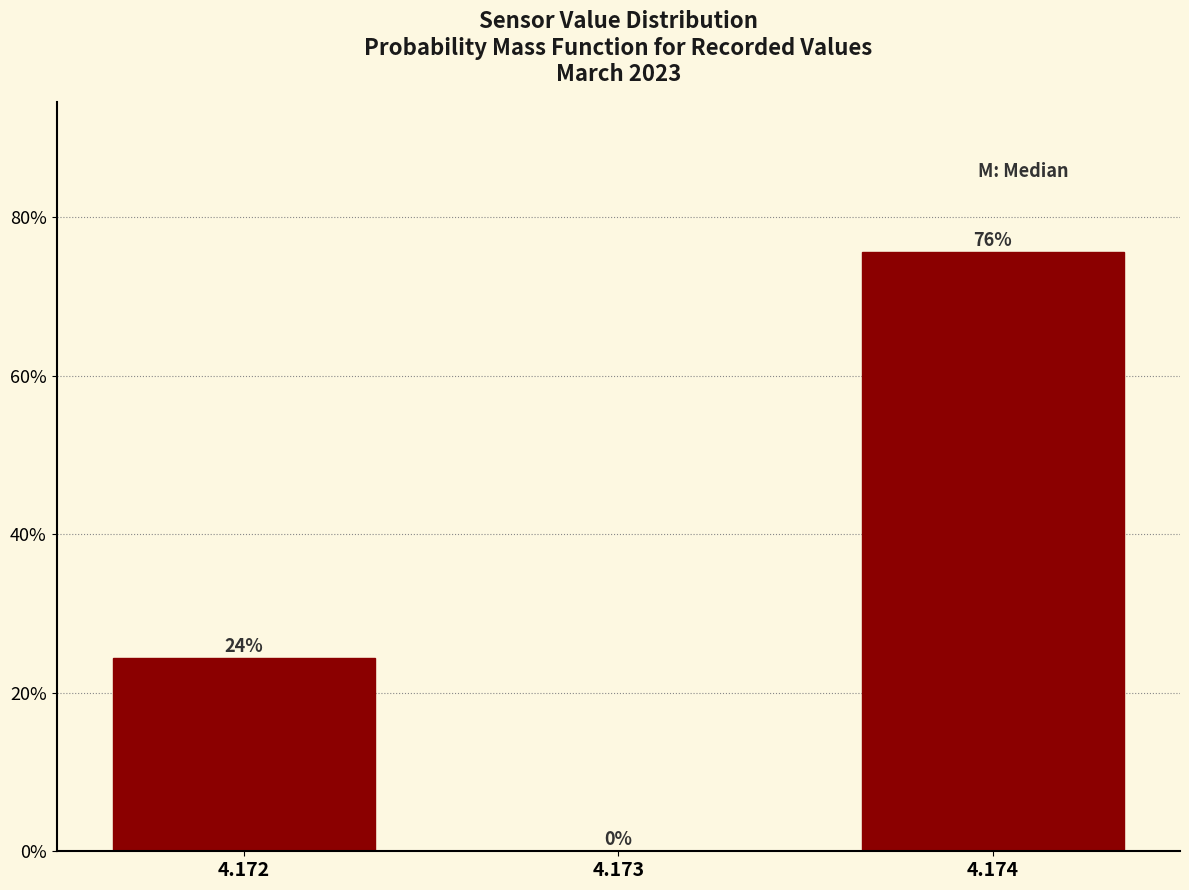

Is it true that the value at 4.174 is 75.6?

True